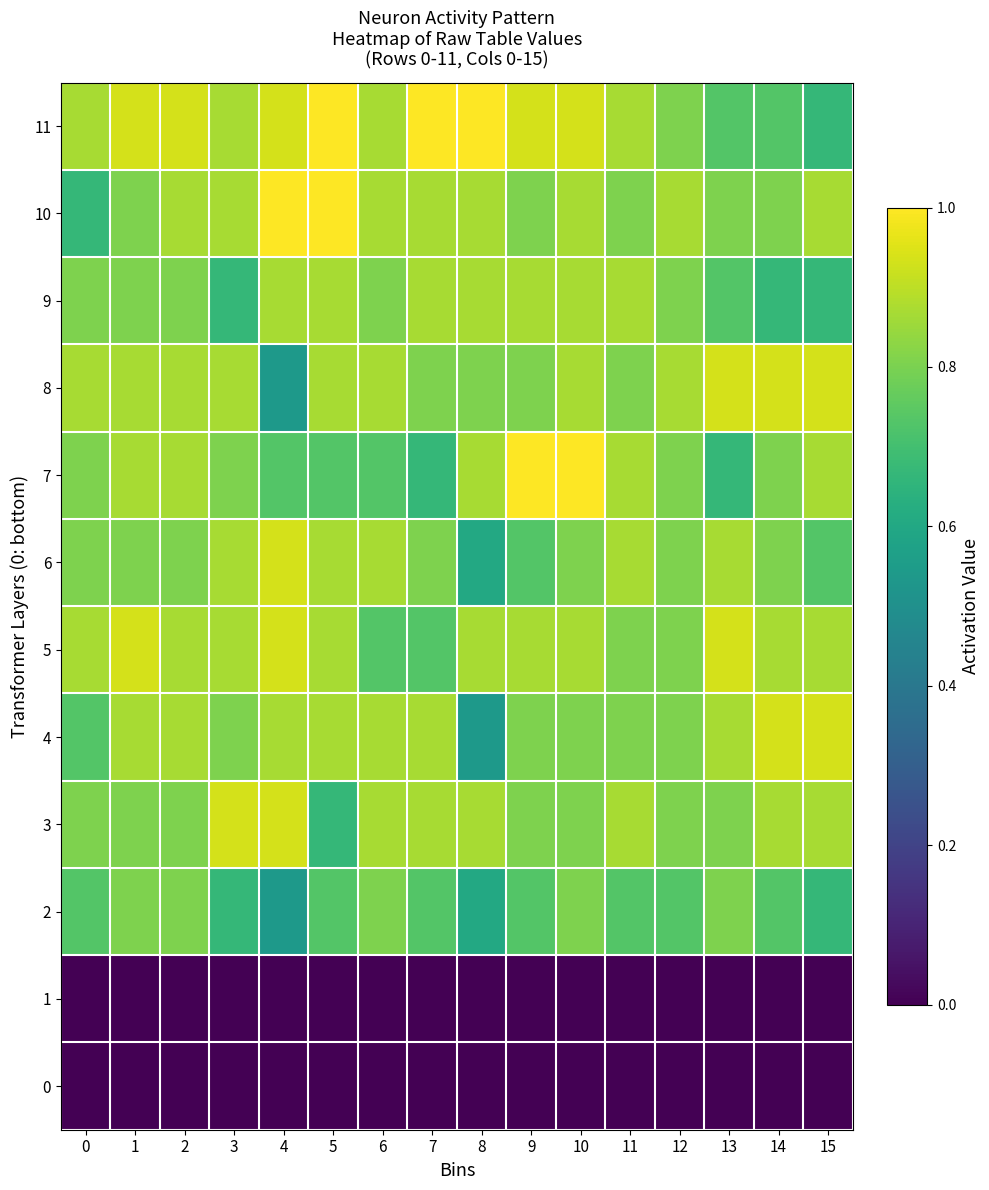

What is the difference between the highest and lowest values at 12?

0.9